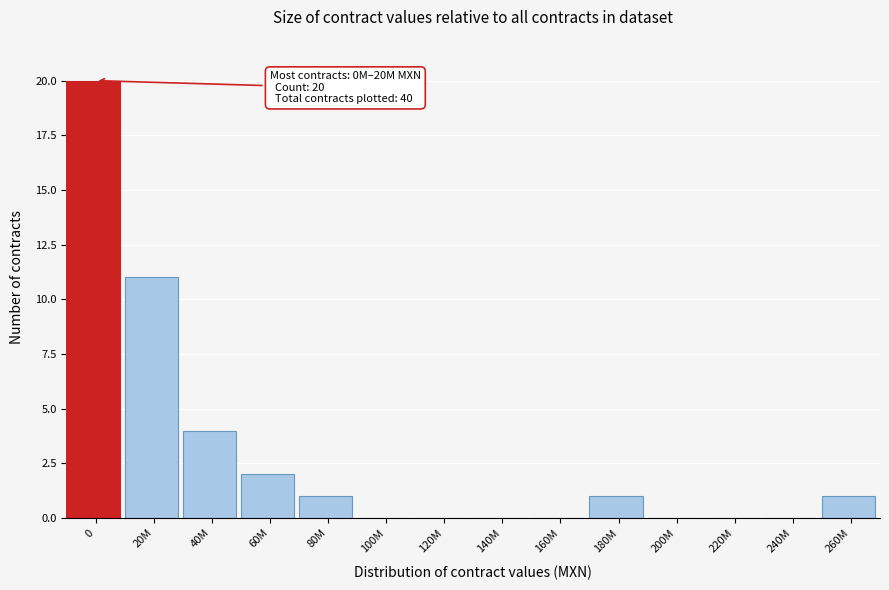

Reading left to right, transcribe all the data shown in this chart.

0=20	20M=11	40M=4	60M=2	80M=1	100M=0	120M=0	140M=0	160M=0	180M=1	200M=0	220M=0	240M=0	260M=1